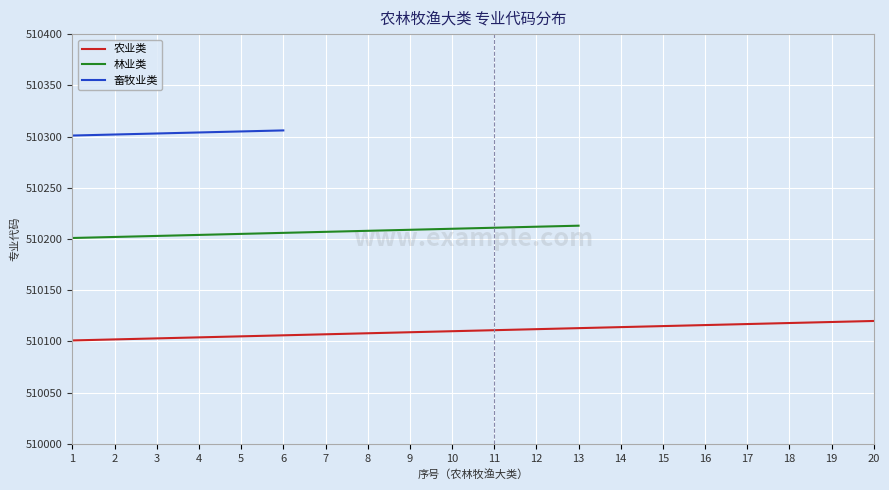

List the series in order of their peak value, highest first.

畜牧业类, 林业类, 农业类